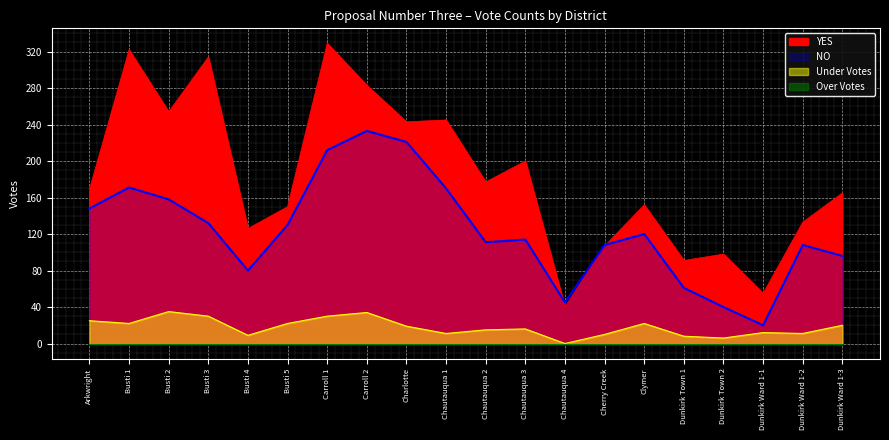

True or false: NO and Under Votes cross at least once.

False